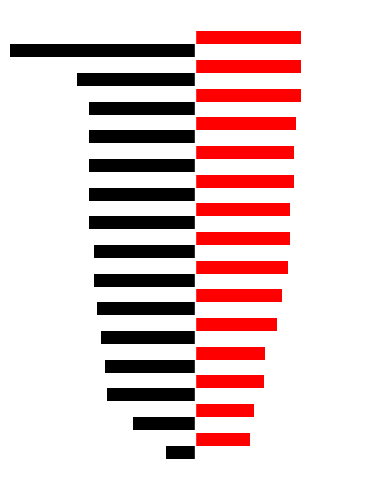

What are all the series names shown in the legend?

ATLANTIC, PACIFIC